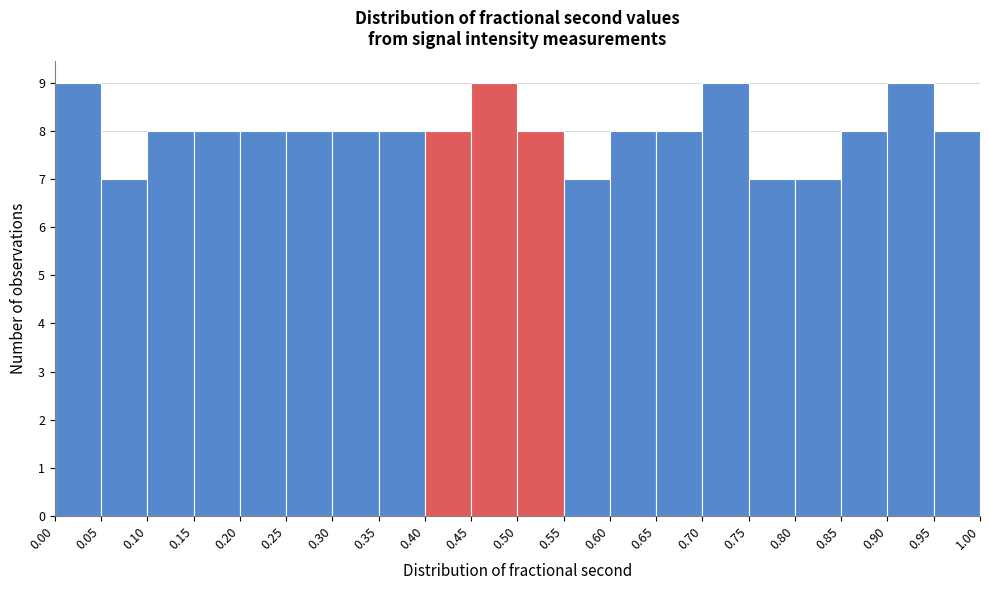

Reading left to right, transcribe this chart: for each bar, give the range it covers on the x-axis and its height. The values are not printed on the chart, so give them approximately, as read against the axis.

0.00 to 0.05: 9
0.05 to 0.10: 7
0.10 to 0.15: 8
0.15 to 0.20: 8
0.20 to 0.25: 8
0.25 to 0.30: 8
0.30 to 0.35: 8
0.35 to 0.40: 8
0.40 to 0.45: 8
0.45 to 0.50: 9
0.50 to 0.55: 8
0.55 to 0.60: 7
0.60 to 0.65: 8
0.65 to 0.70: 8
0.70 to 0.75: 9
0.75 to 0.80: 7
0.80 to 0.85: 7
0.85 to 0.90: 8
0.90 to 0.95: 9
0.95 to 1.00: 8